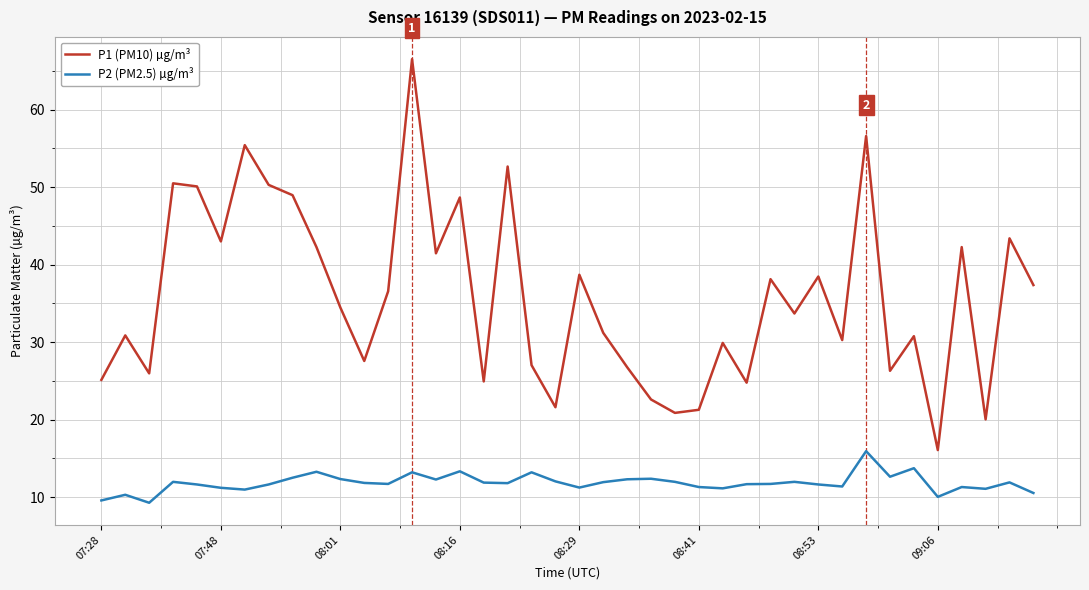

True or false: P2 (PM2.5) µg/m³ and P1 (PM10) µg/m³ cross at least once.

False